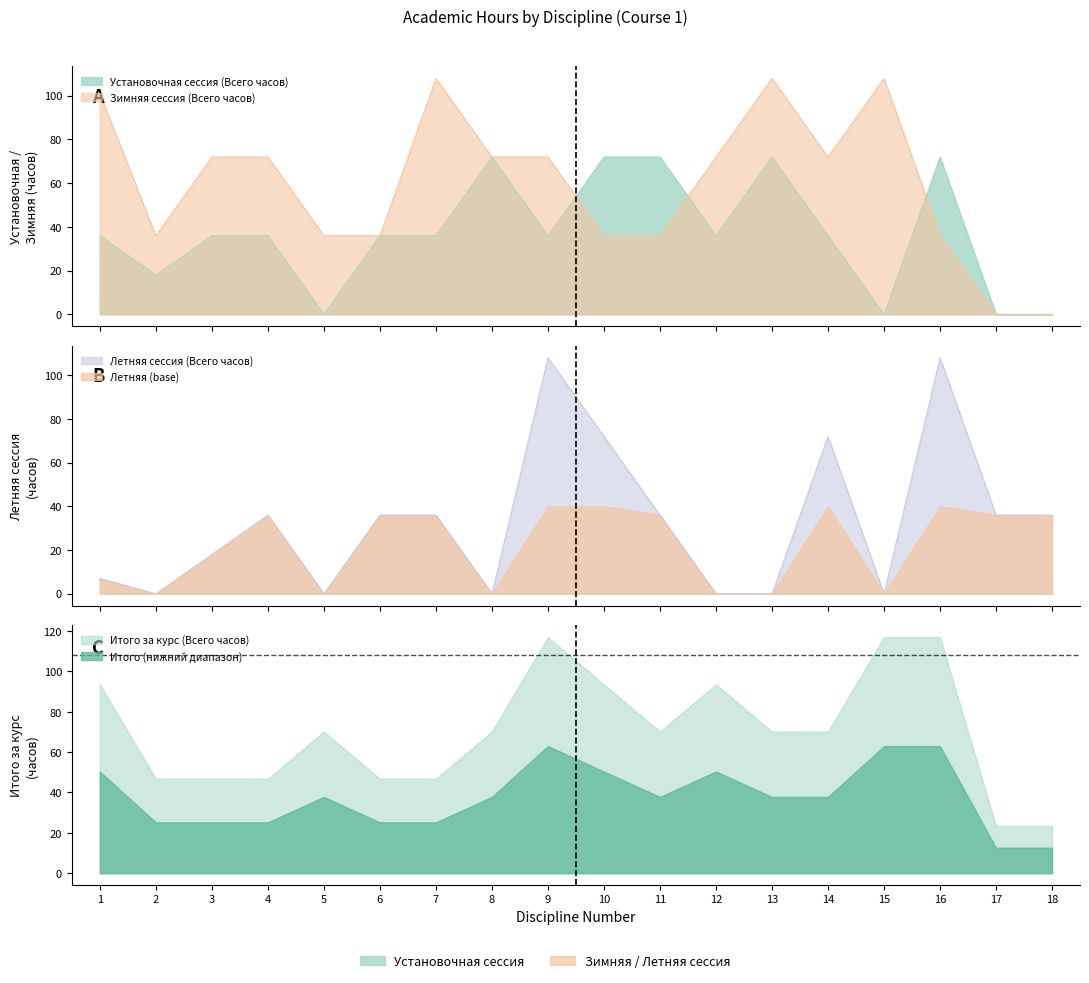

How many lines are shown in the chart?

3